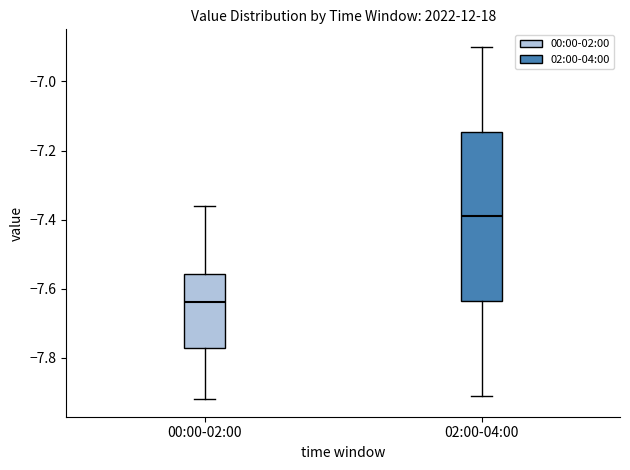

Comparing the boxes themselves (not the whiskers), which one is the tallest?

02:00-04:00